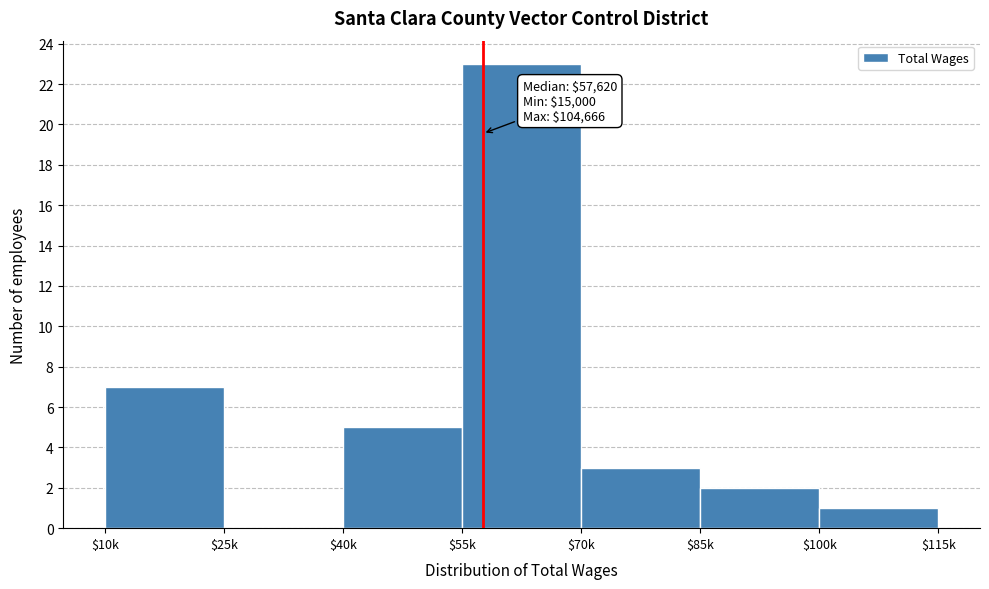

The value at $10k is 7. True or false?

True